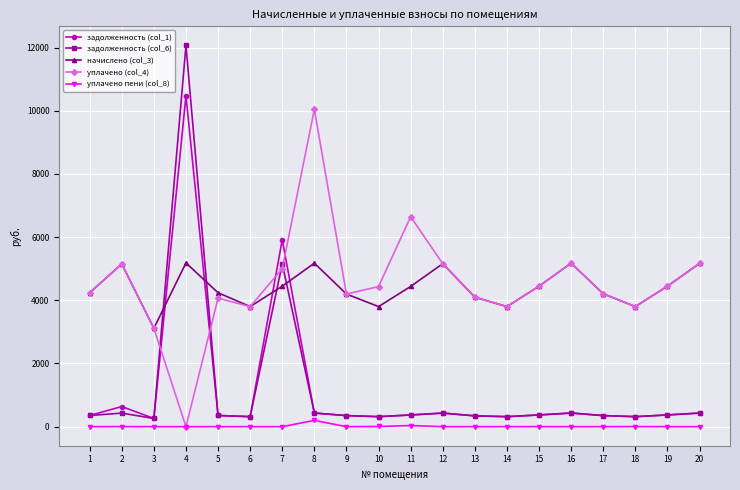

Which series has the widest spread of values?

задолженность (col_6)